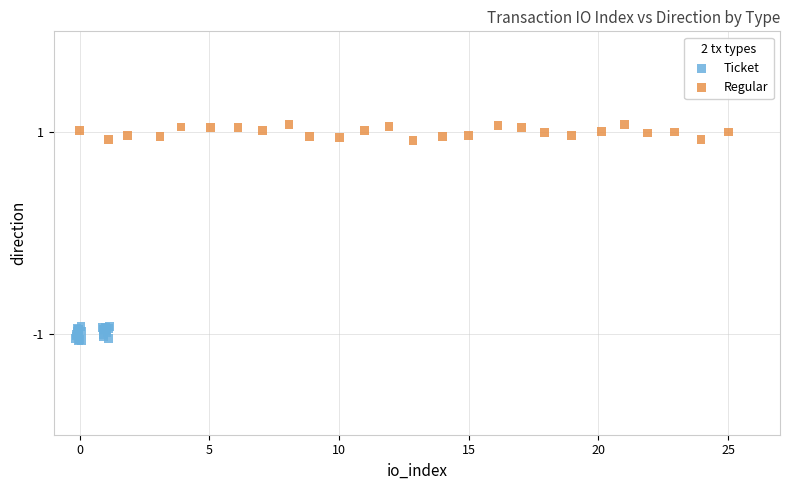

Which series reaches the minimum Y coordinate?

Ticket